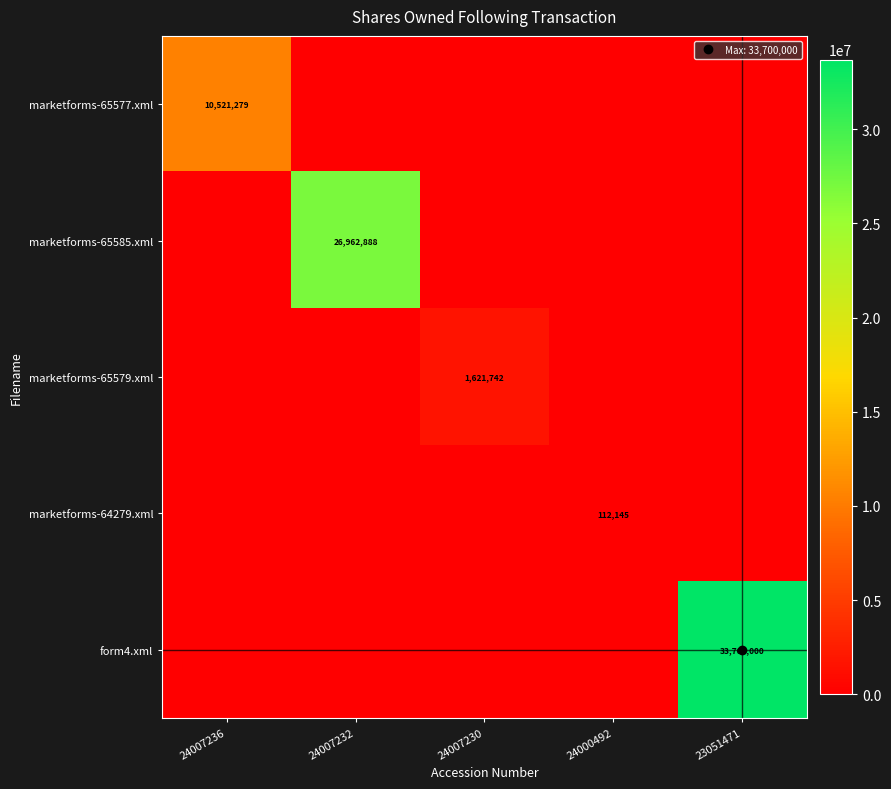

Which series changed the most between 24000492 and 23051471?

form4.xml